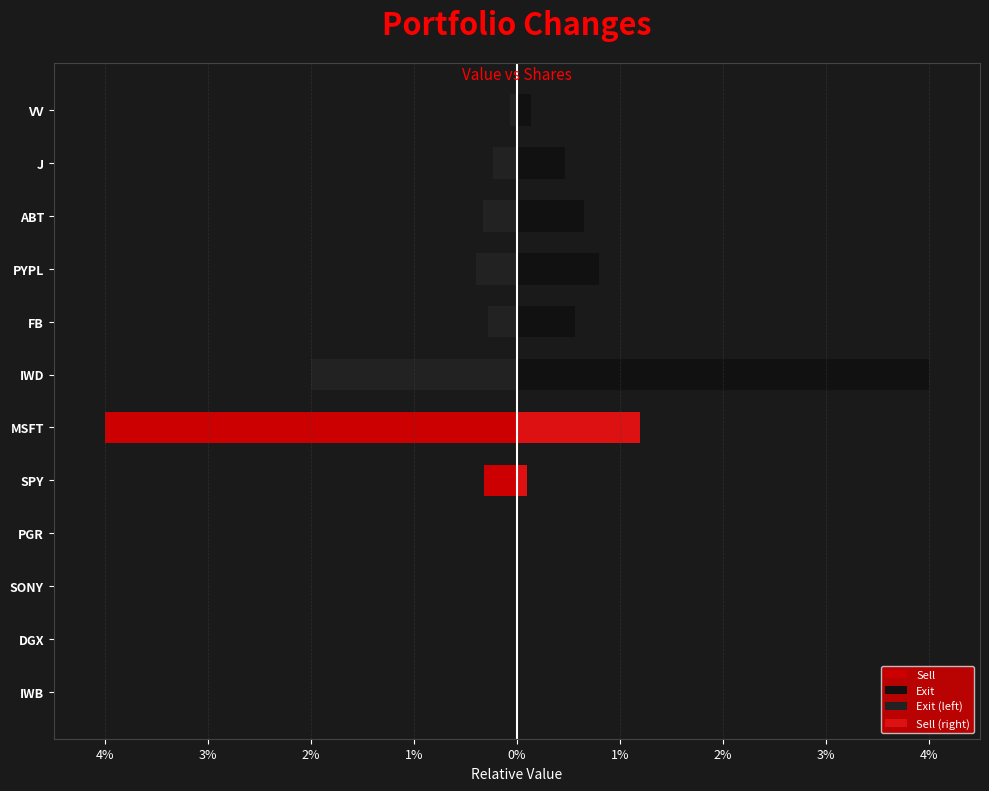

Which has a higher value, SONY or PGR?

PGR